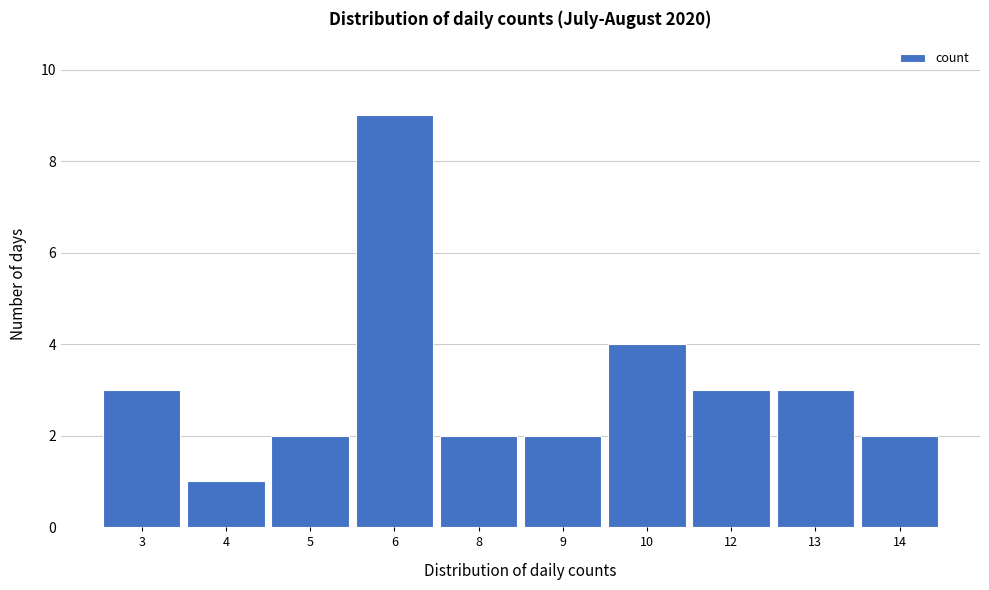

Reading left to right, transcribe all the data shown in this chart.

3=3	4=1	5=2	6=9	8=2	9=2	10=4	12=3	13=3	14=2